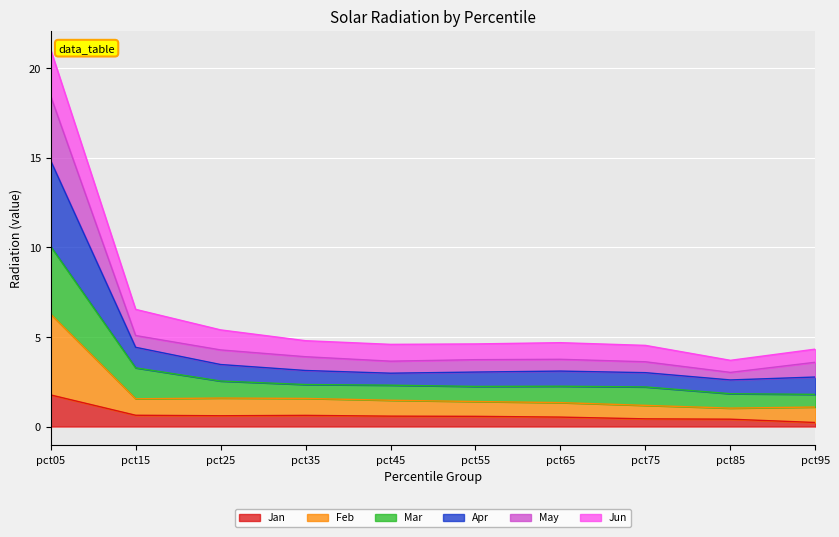

At which label does Jan reach its peak?

pct05